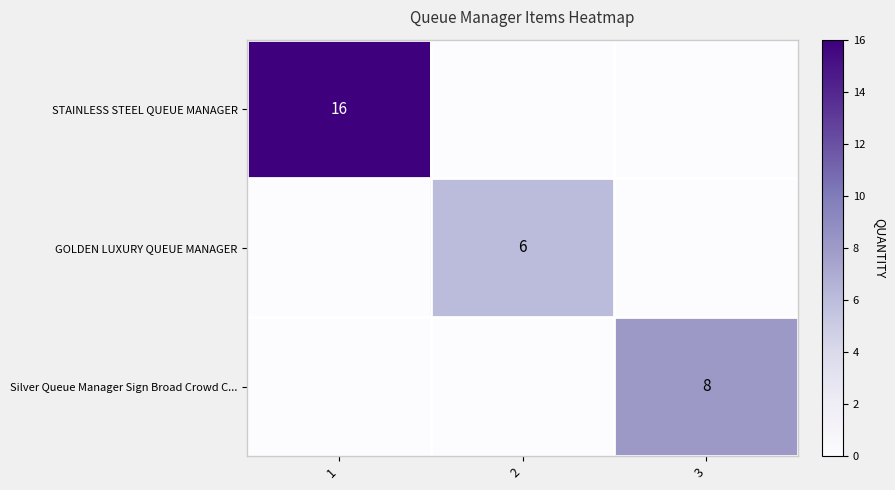

True or false: Silver Queue Manager Sign Broad Crowd C... has a value of 8 at 3.

True